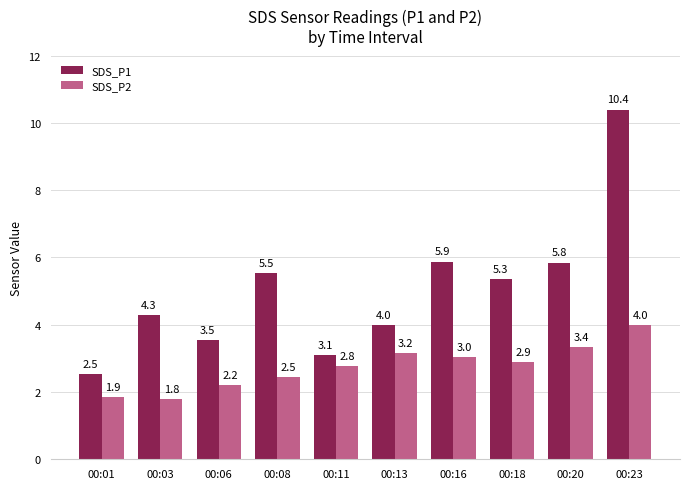

At which category is the sum across all series the highest?

00:23